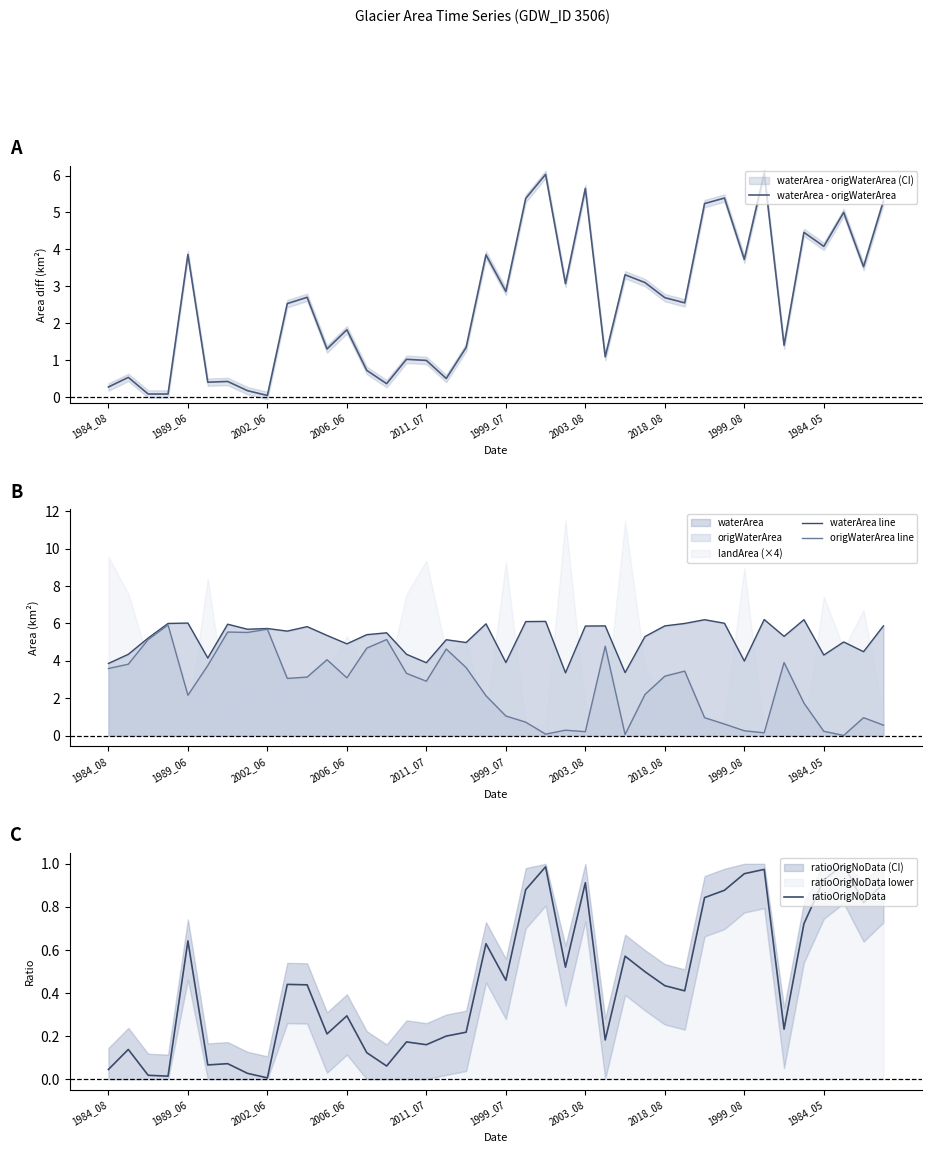

What is the highest value of the waterArea line series?

6.2